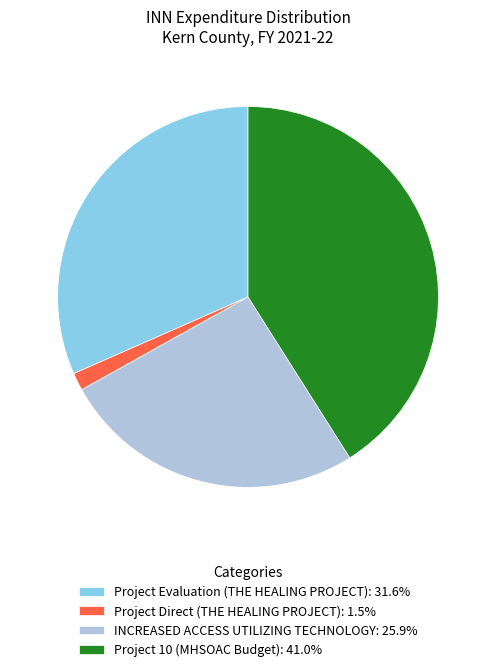

Which category has the biggest portion of the pie?

Project 10